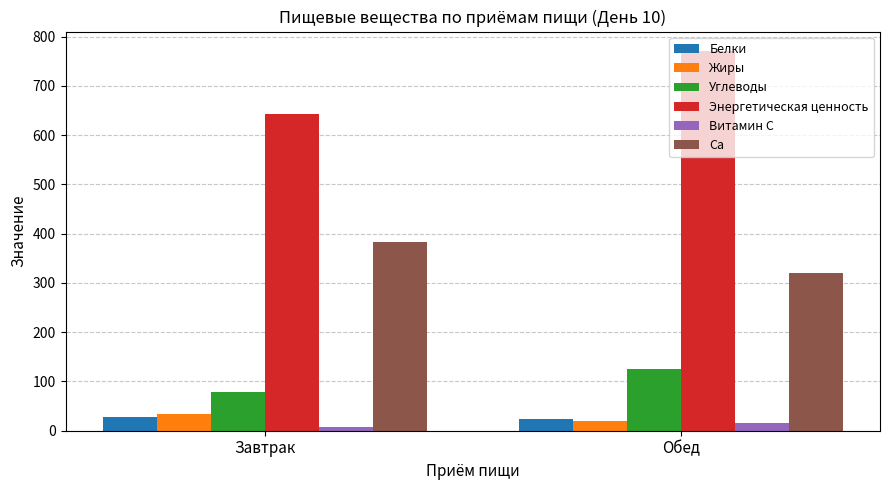

How many values in the Витамин С series are below 15?

1